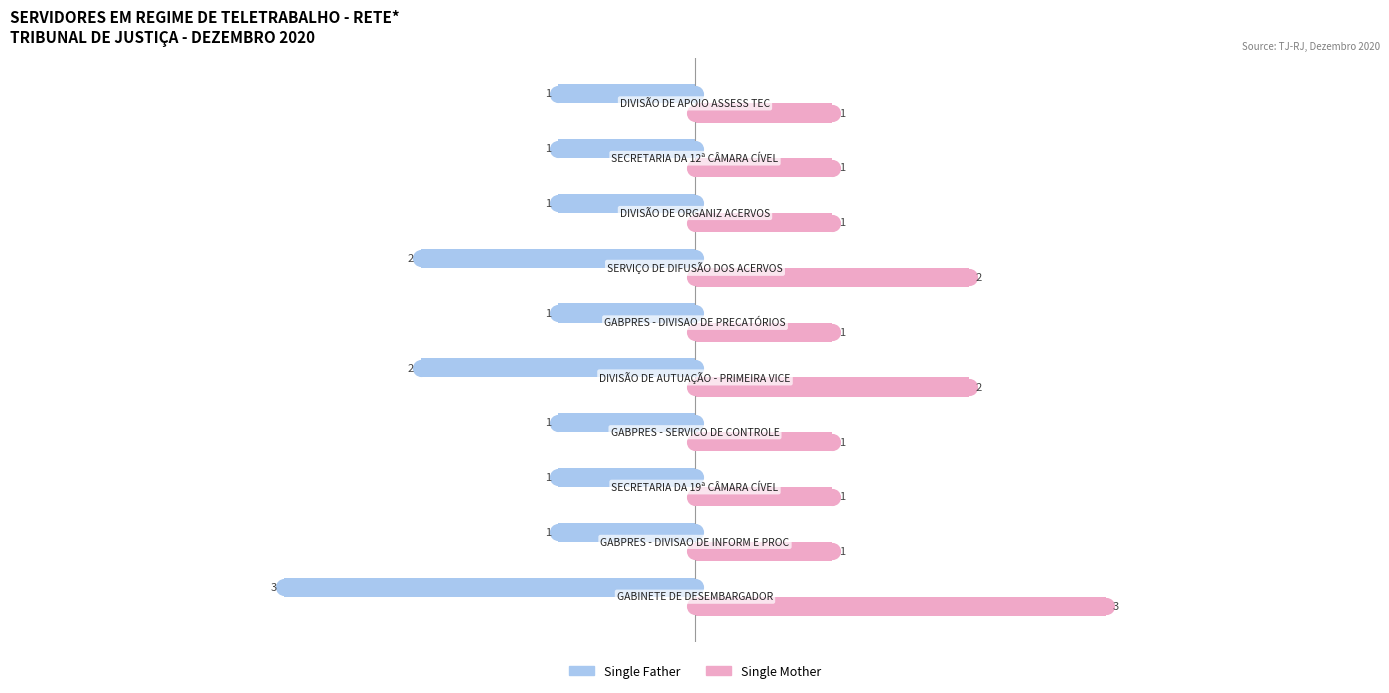

What is the difference between the maximum and minimum values in the Single Father series?

2